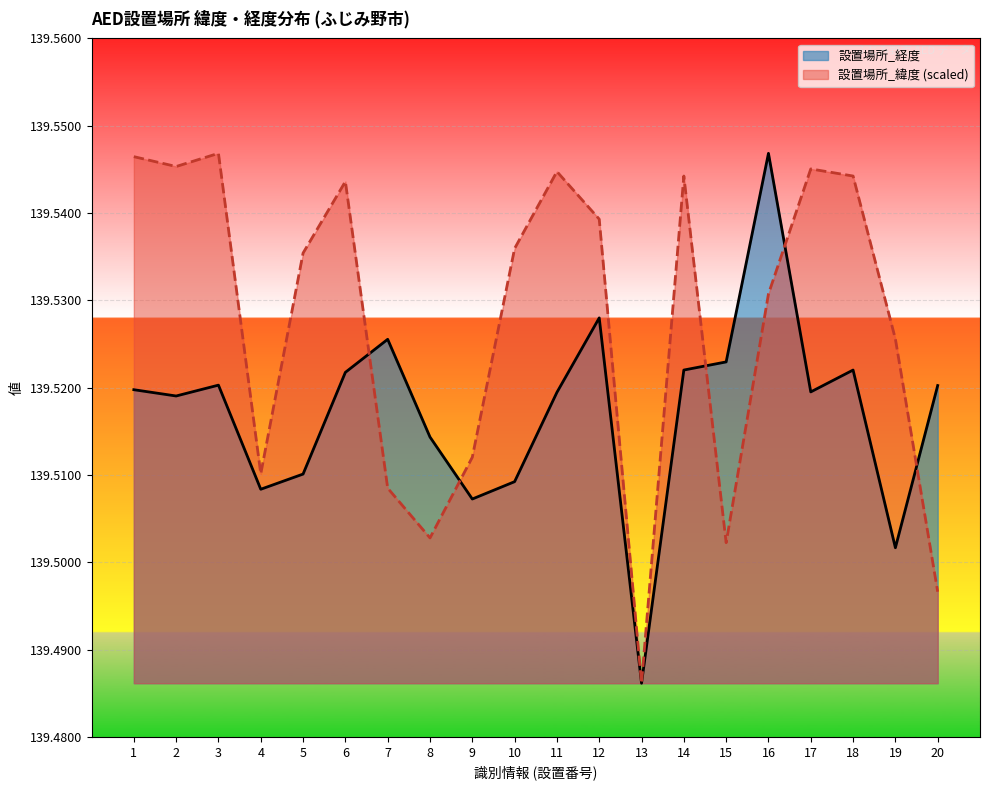

What are all the series names shown in the legend?

設置場所_経度, 設置場所_緯度 (scaled)